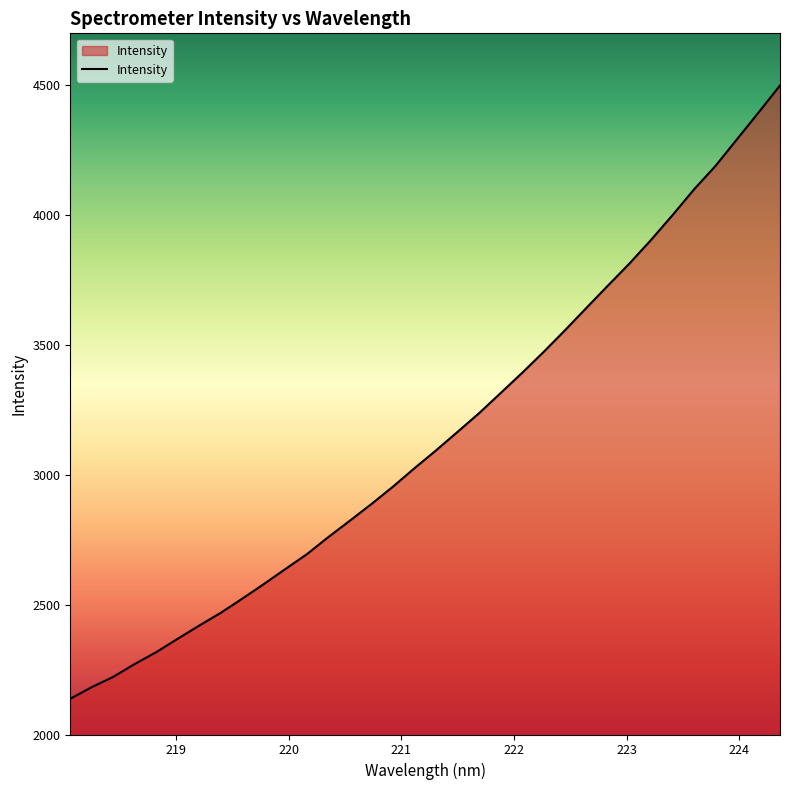

Reading left to right, what are all the values shown in this chart?

2137.5	2182.5	2222.1	2271.8	2317.5	2369.3	2419.9	2469.2	2523.7	2579.8	2637.6	2695.0	2761.0	2824.1	2888.1	2955.0	3026.0	3094.3	3165.7	3237.5	3315.0	3392.8	3473.3	3557.2	3643.8	3729.4	3814.3	3904.8	4000.3	4099.4	4189.8	4292.4	4395.0	4499.2